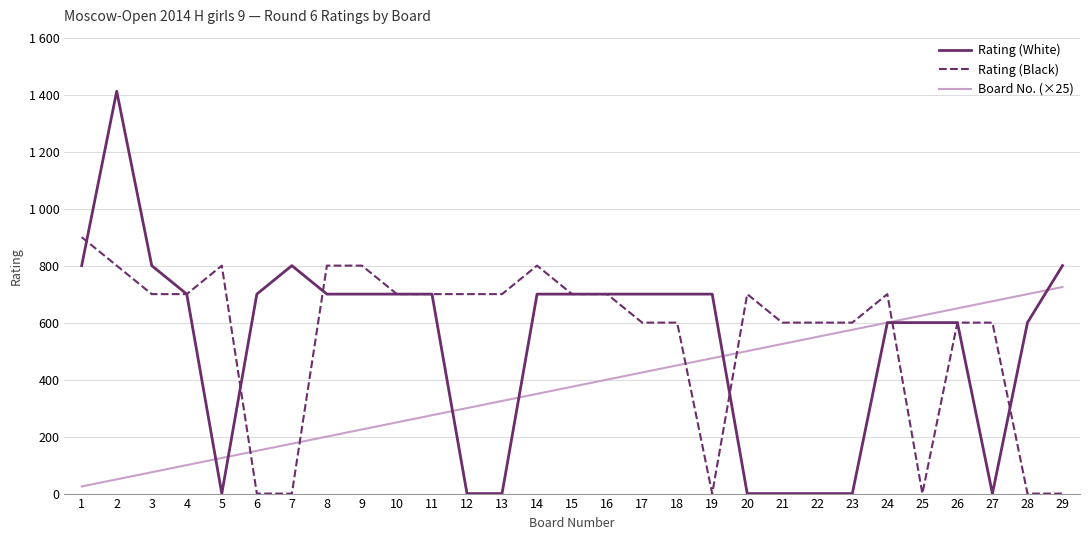

At which category is the sum across all series the highest?

2